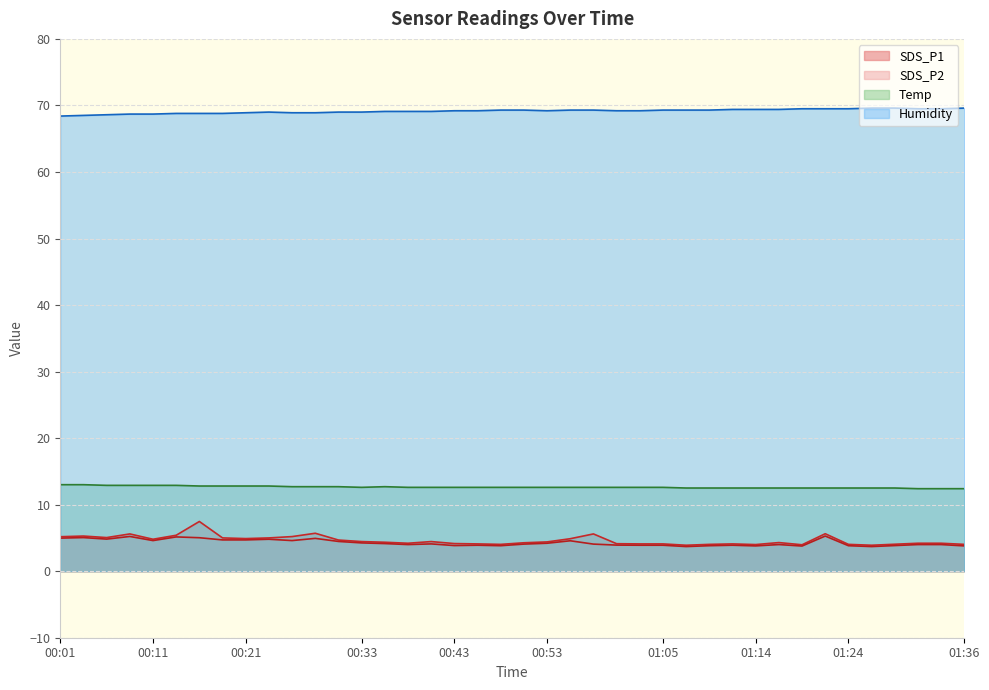

Where is the first local minimum for SDS_P1?

00:06